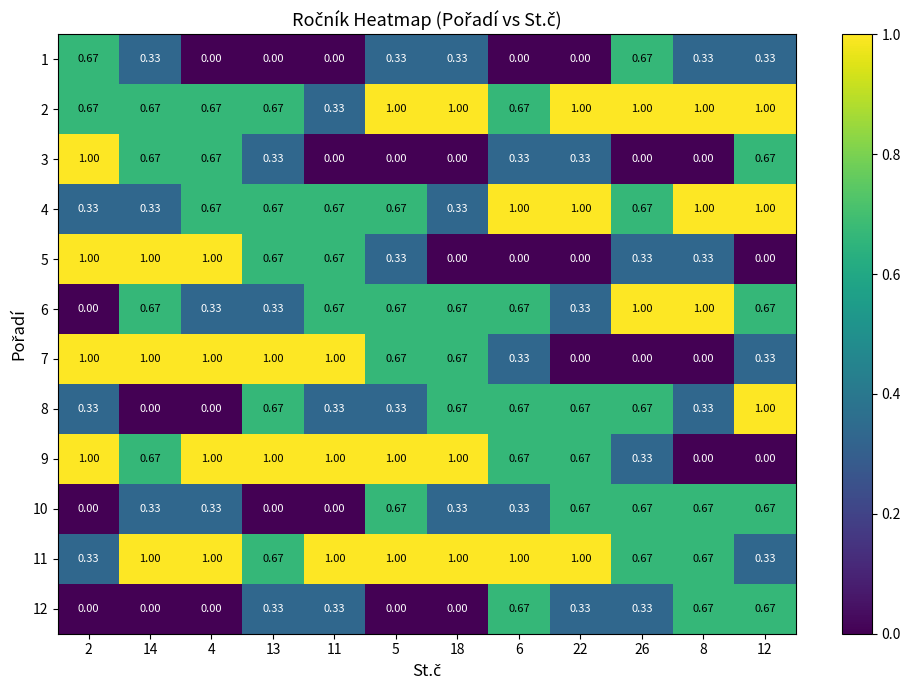

Is the value of 5 at 18 greater than the value of 12 at 13?

No